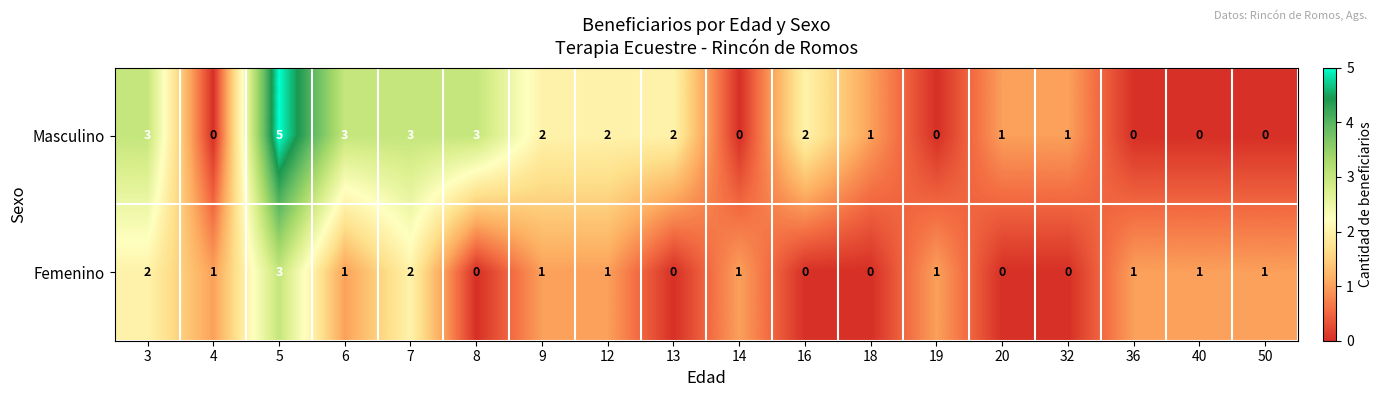

Which series has the largest total across all categories?

Masculino